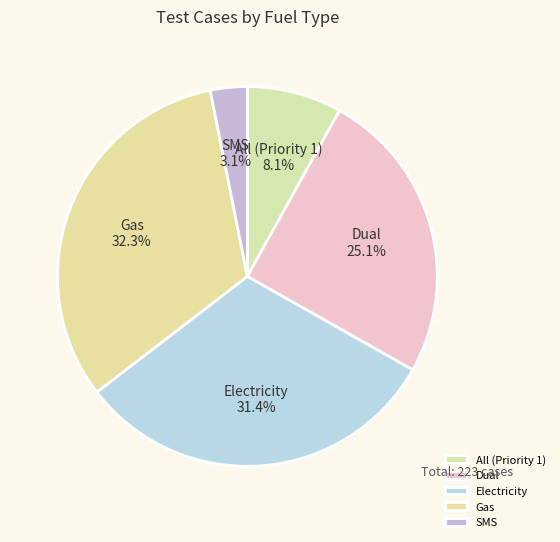

To the nearest percent, what is the average slice percentage?

20%